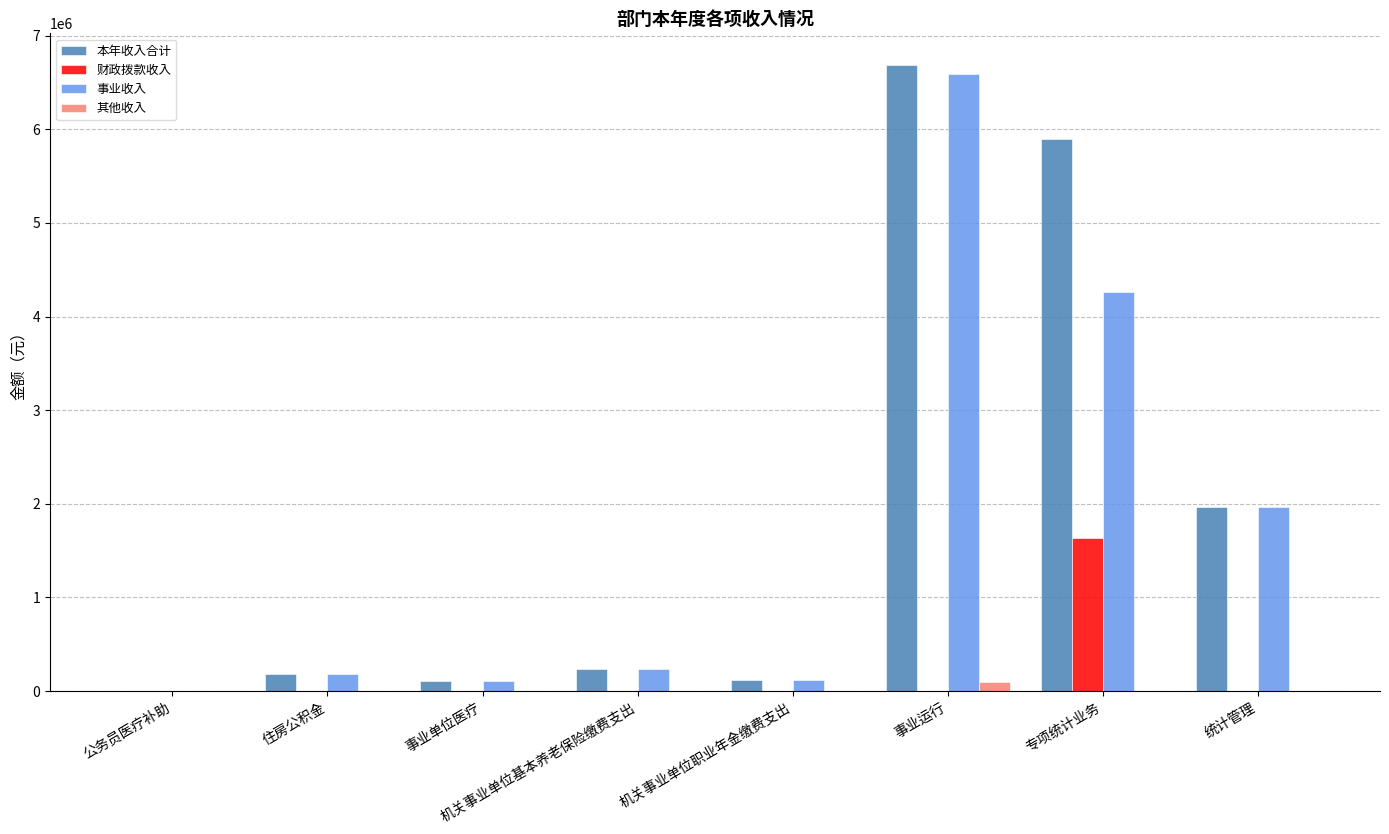

Where is 事业收入 nearest to the value 3297023?

专项统计业务